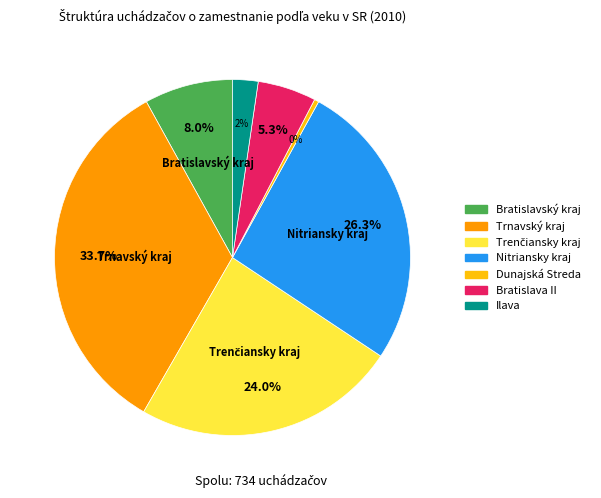

What is the largest slice in the pie chart?

Trnavský kraj